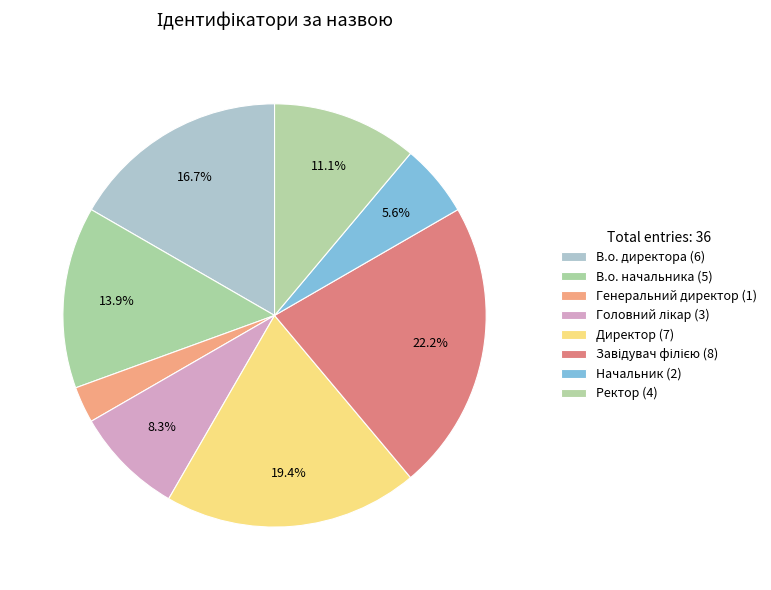

Does Завідувач філією account for over 50% of the chart?

No